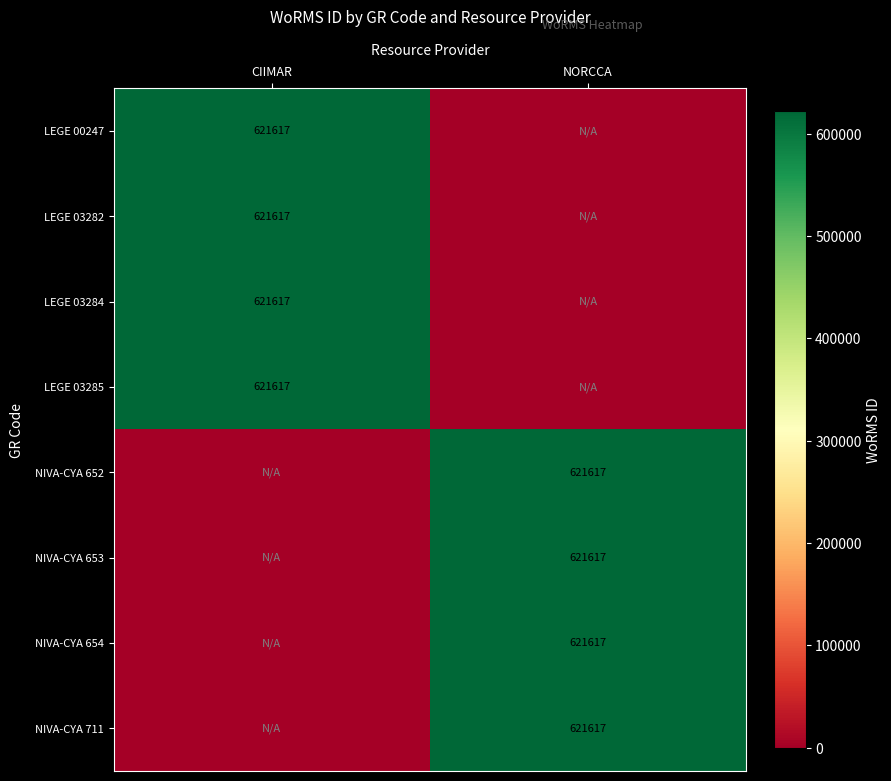

The value of NIVA-CYA 654 at NORCCA is 621617. True or false?

True